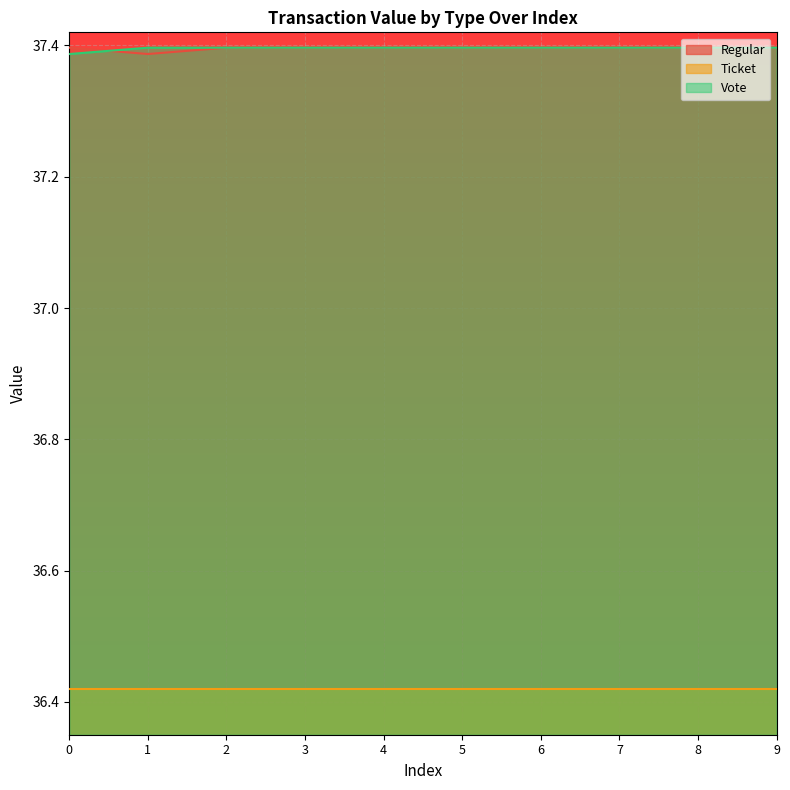

Is the value of Regular at 7 greater than the value of Vote at 7?

No